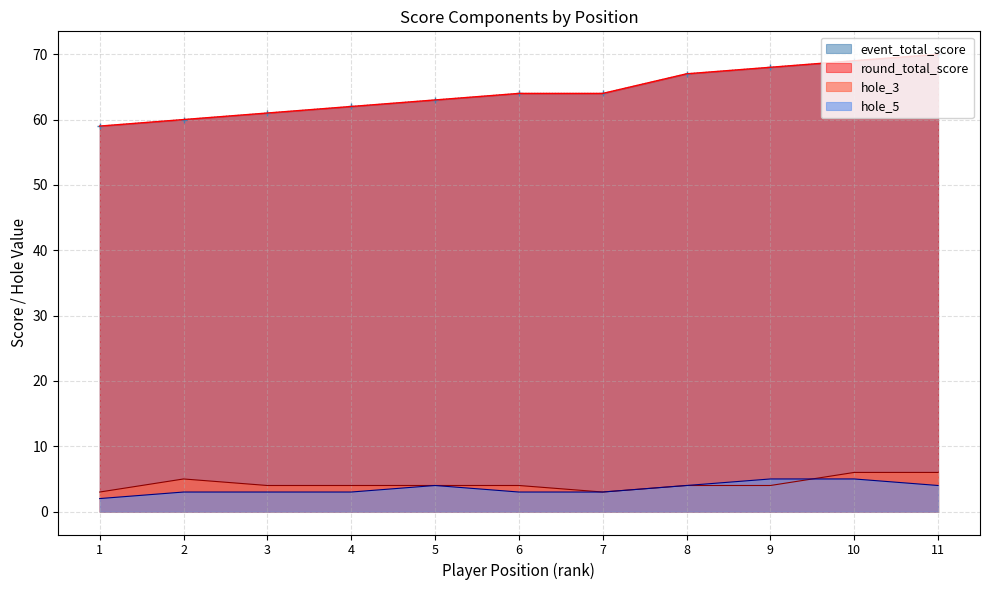

Read the round_total_score value at 2, to the nearest 5.

60